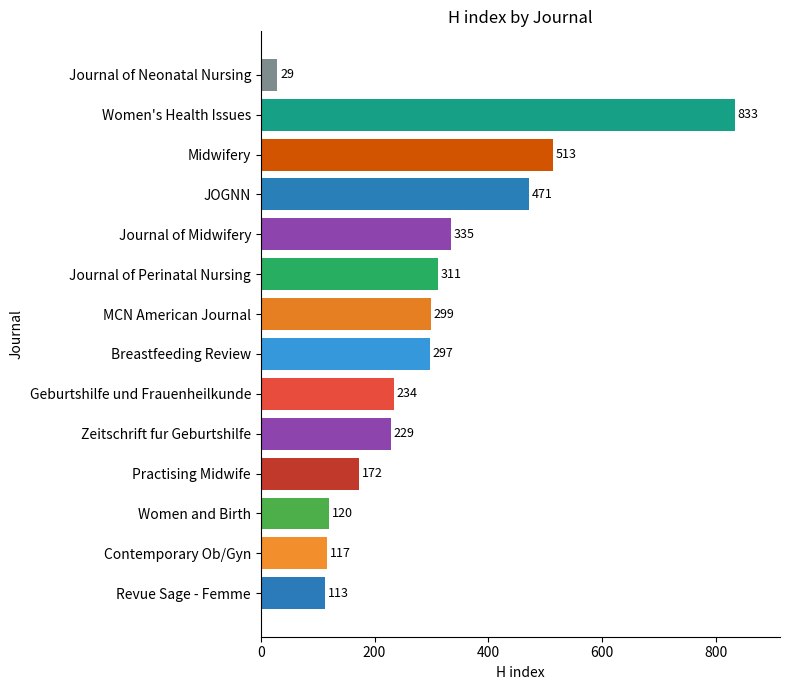

How many bars are there in total?

14